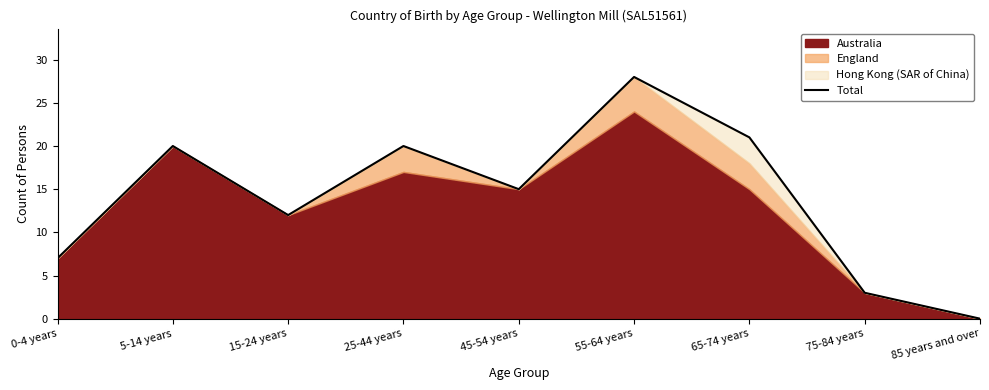

Reading right to left, list all the values displayed in this chart.

85 years and over=0	75-84 years=3	65-74 years=21	55-64 years=28	45-54 years=15	25-44 years=20	15-24 years=12	5-14 years=20	0-4 years=7